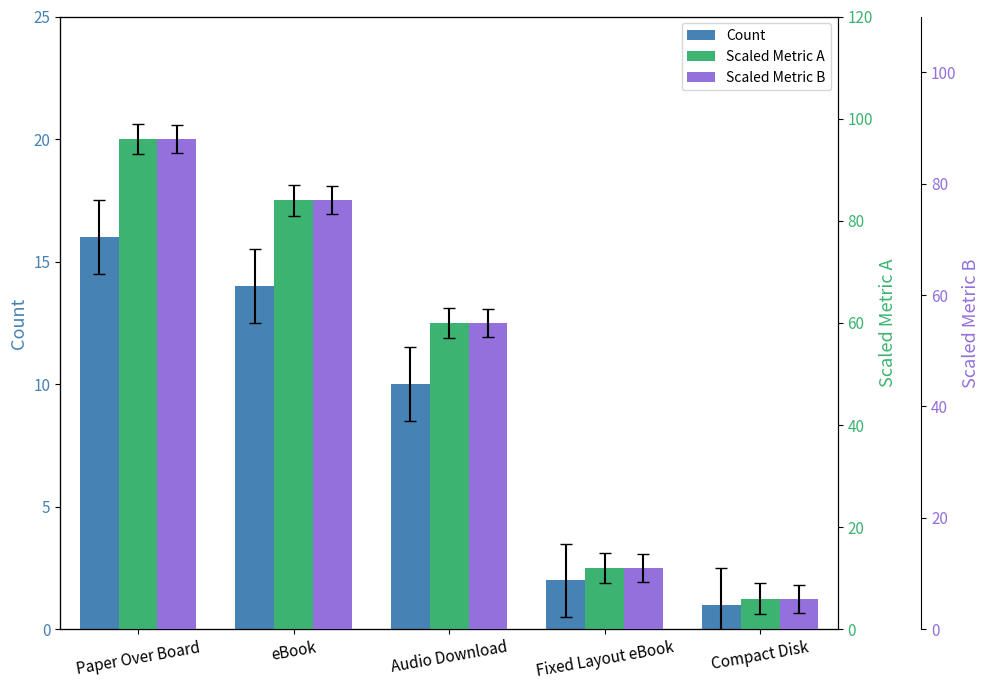

Which label corresponds to the smallest value in the chart?

Compact Disk